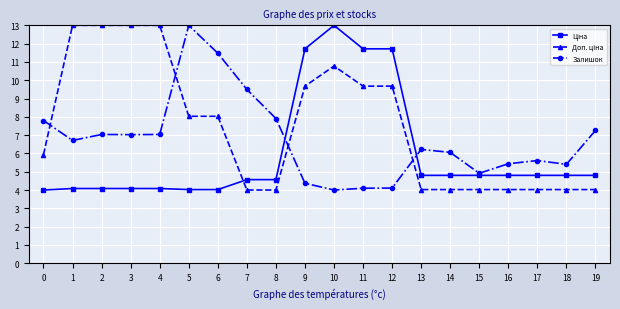

What is the value of the Залишок point at the 18th from the left?

5.6